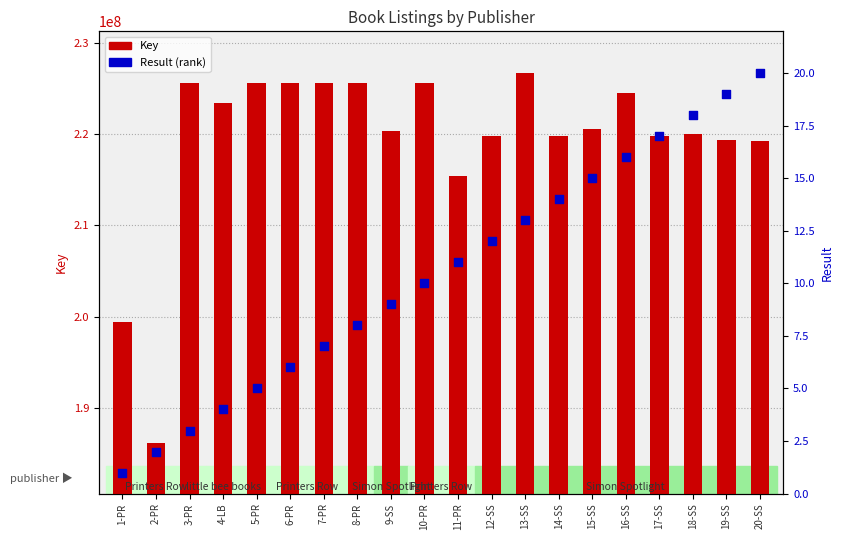

Is the value of Result (rank) at 4-LB greater than the value of Key (value) at 11-PR?

No